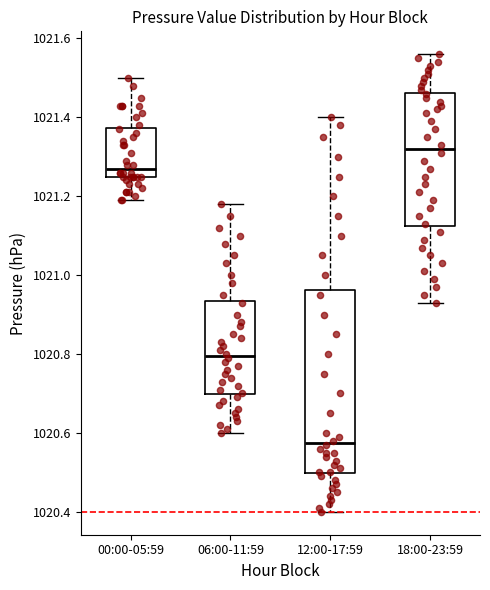

Where is the lower edge of the box for 00:00-05:59 on the y-axis? The values are not printed on the chart, so give them approximately, as read against the axis.

1021.24